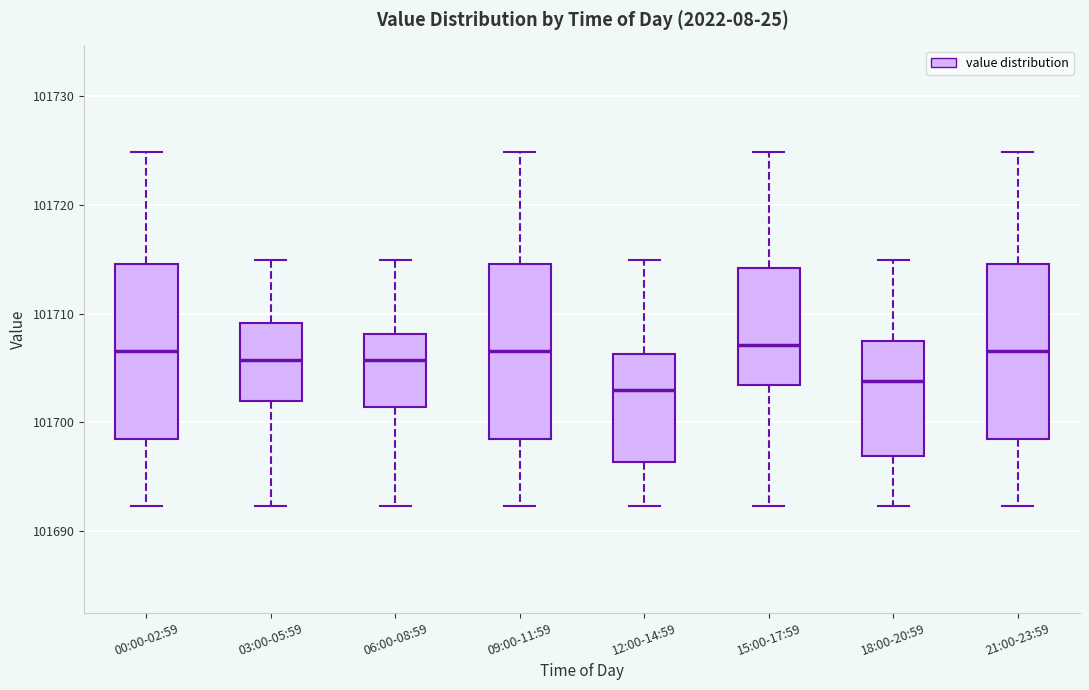

Where does the upper whisker of the box for 00:00-02:59 end on the y-axis? The values are not printed on the chart, so give them approximately, as read against the axis.

101725